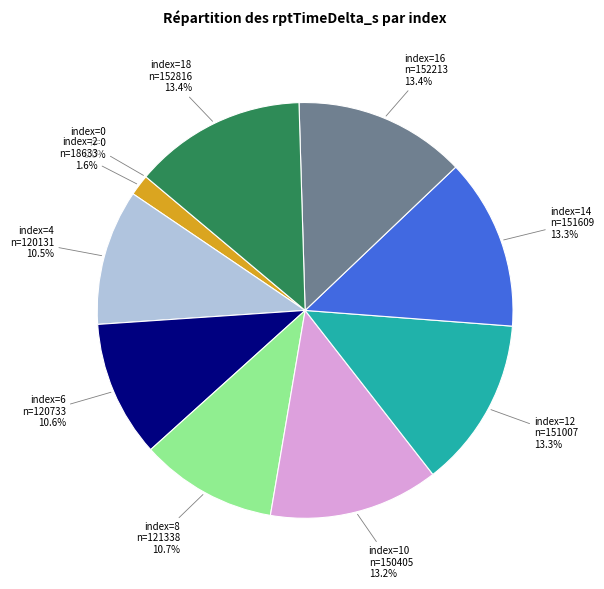

Does index=18 represent more than half of the total?

No